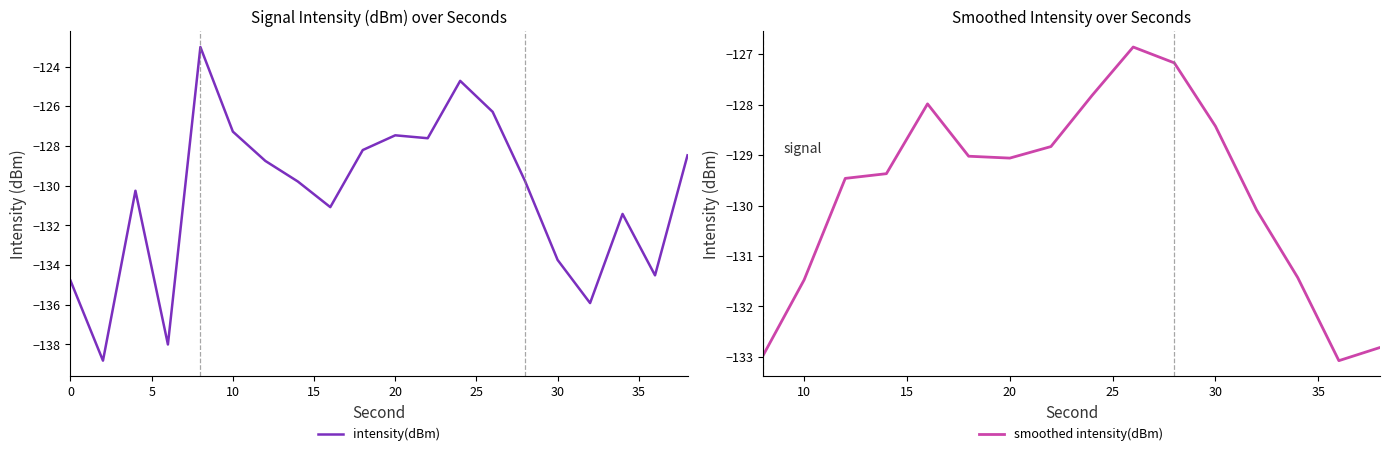

True or false: second and intensity(dBm) intersect in this chart.

False